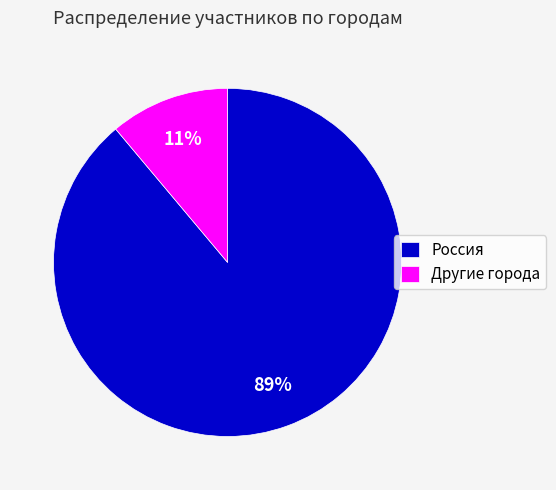

True or false: Россия accounts for 89% of the total.

True